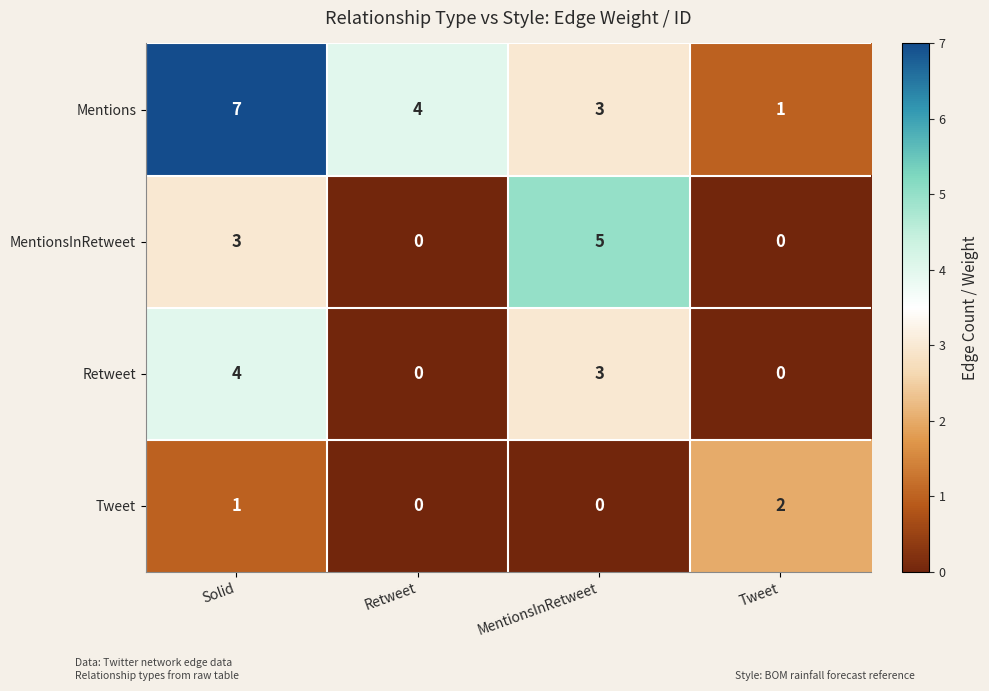

What is the total value across all series at MentionsInRetweet?

11